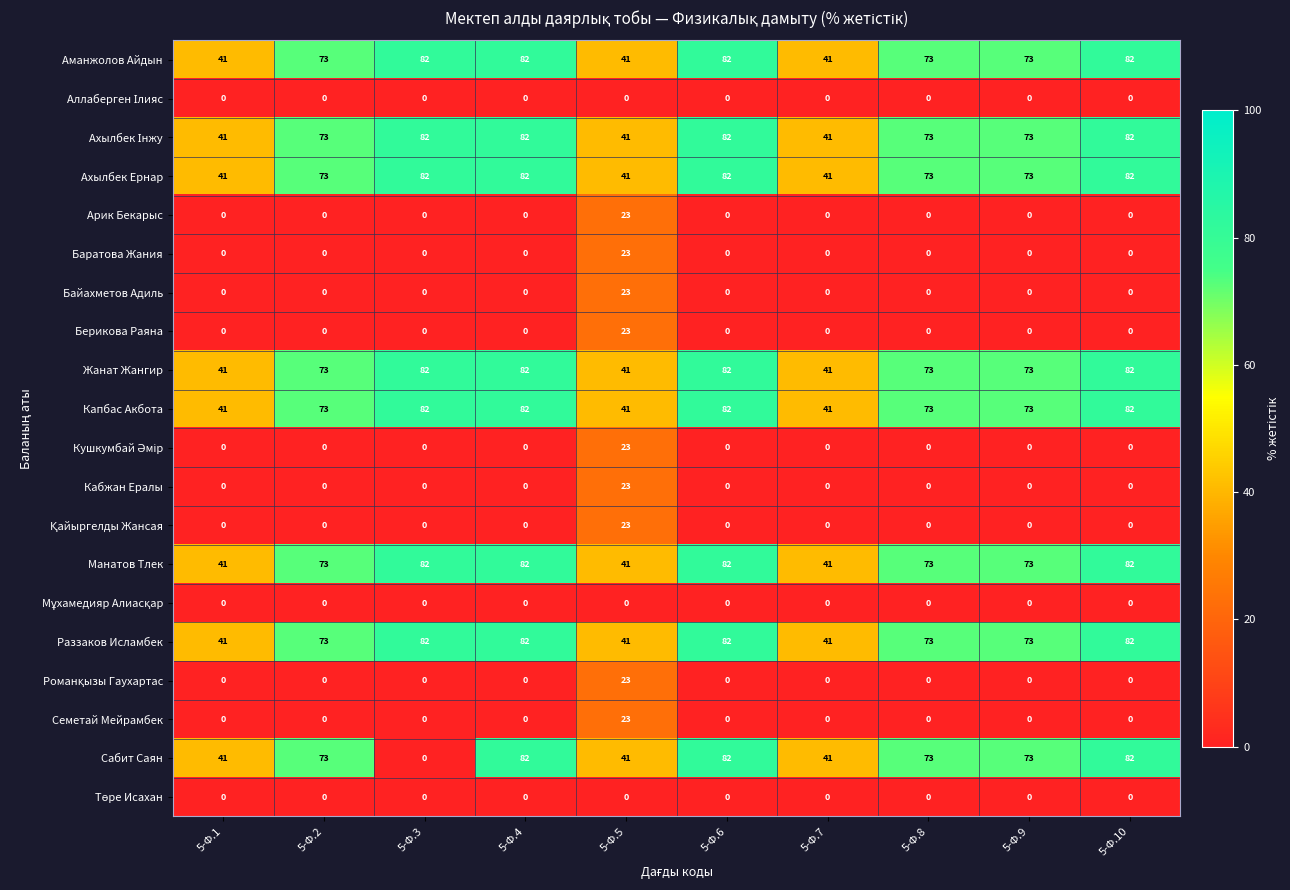

Is the value of Кабжан Ералы at 5-Ф.5 greater than the value of Ахылбек Ернар at 5-Ф.4?

No